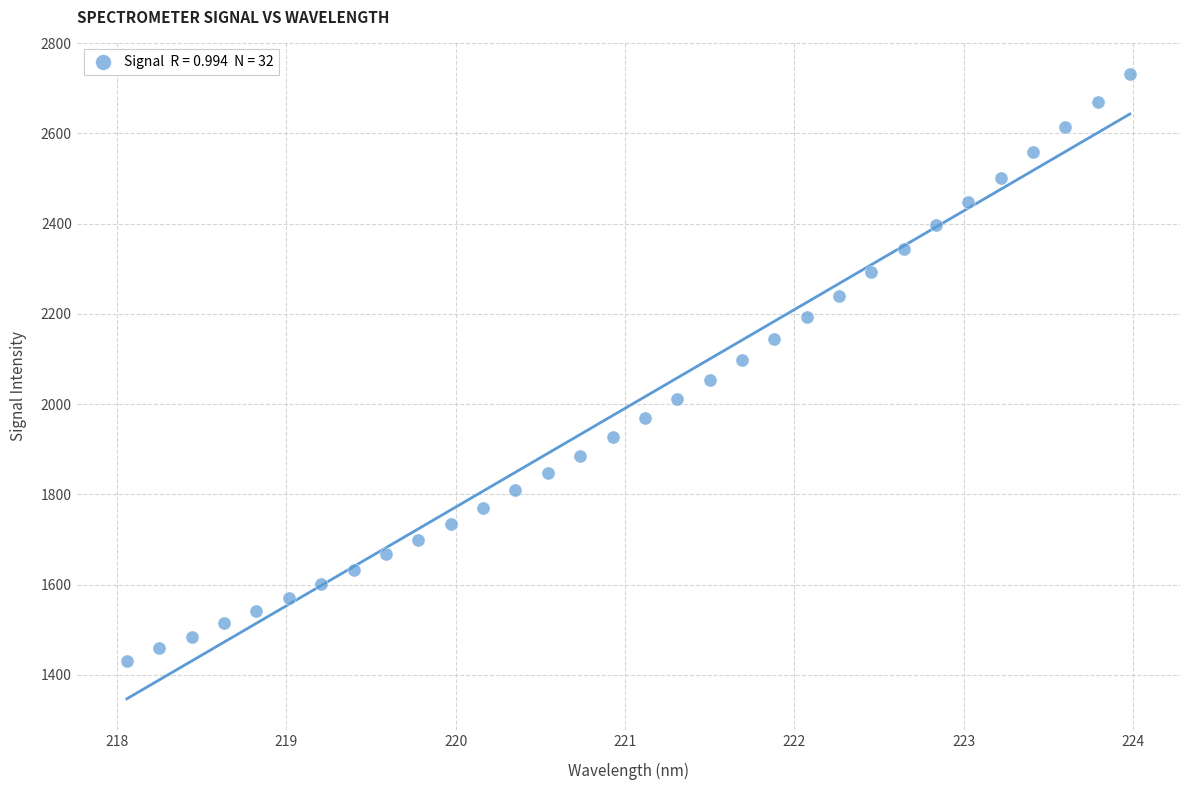

What is the range of Y values (max minus min)?

1300.8